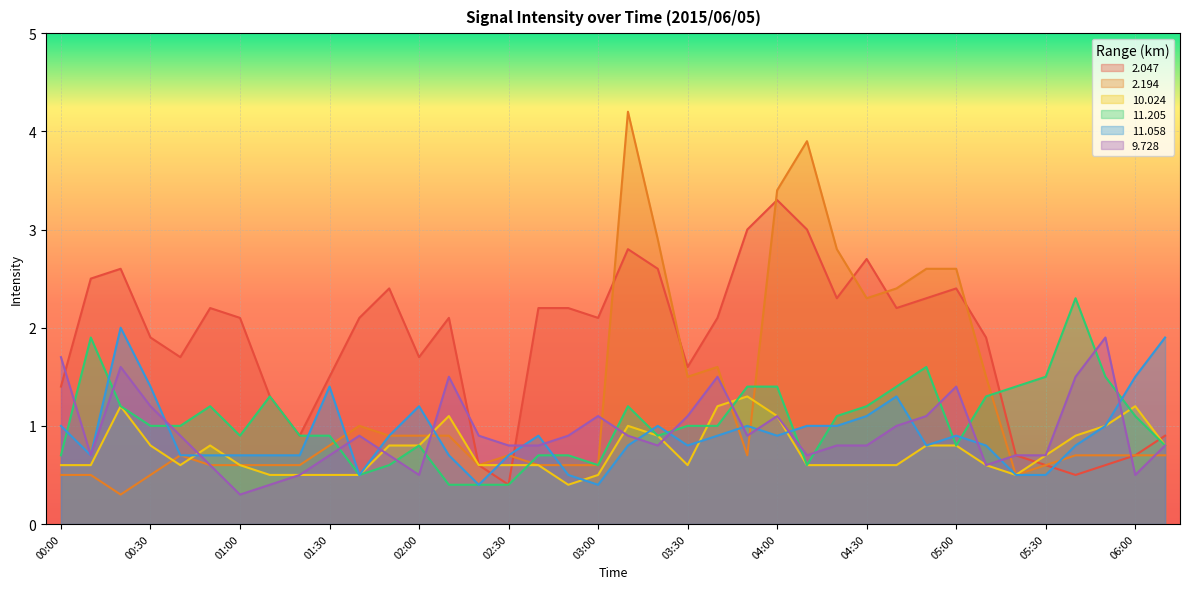

Which series changed the most between 02:50 and 03:10?

2.194